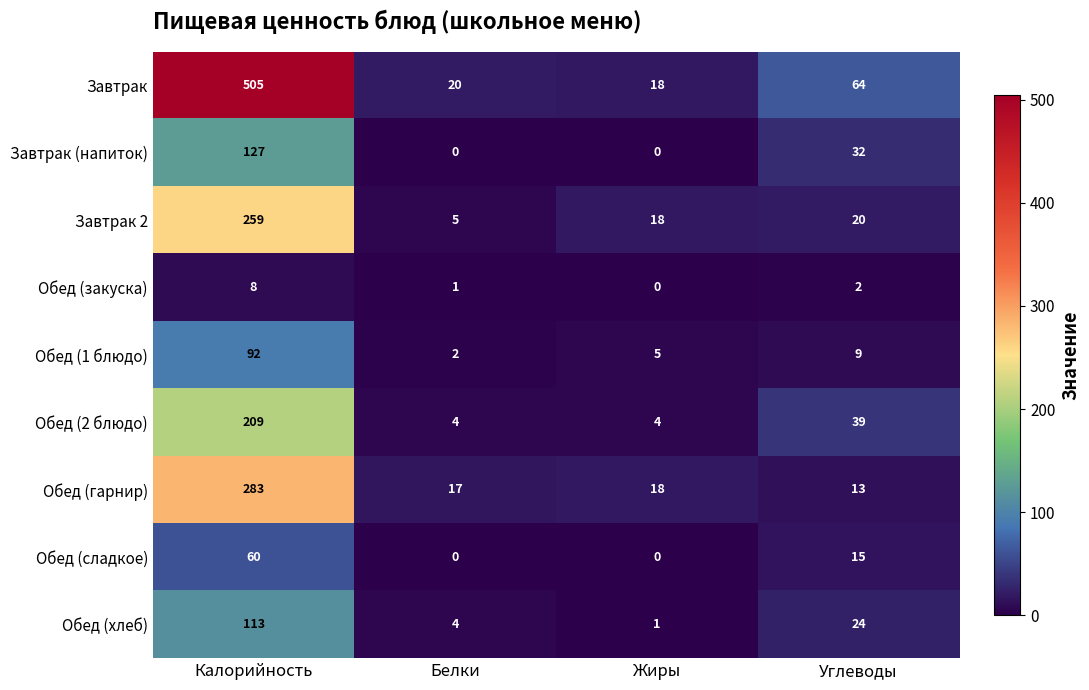

List the series in order of their peak value, highest first.

Завтрак, Обед (гарнир), Завтрак 2, Обед (2 блюдо), Завтрак (напиток), Обед (хлеб), Обед (1 блюдо), Обед (сладкое), Обед (закуска)